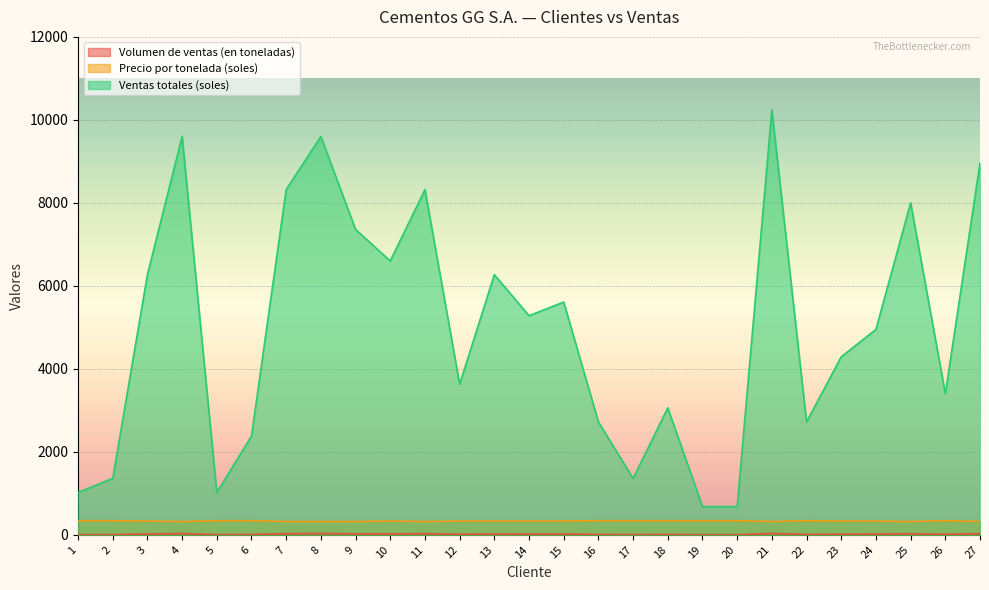

What is the greatest value displayed?

10240